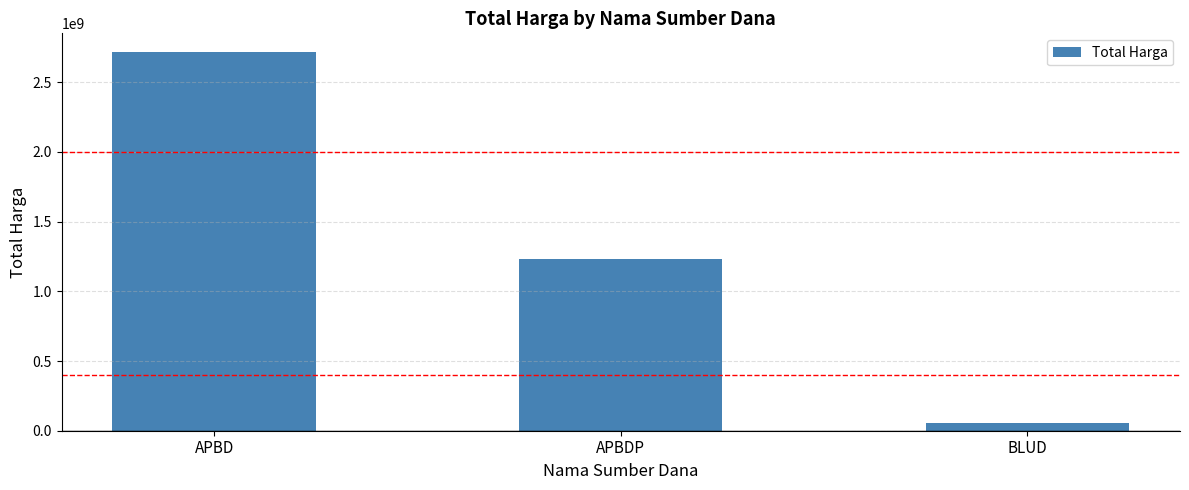

What is the greatest value displayed?

2714869707